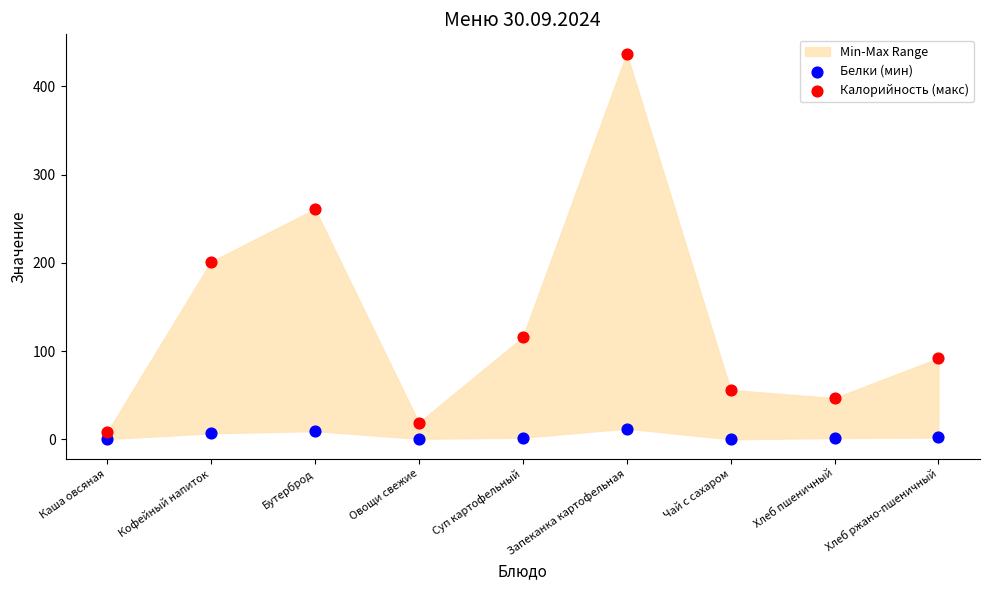

Which series contains the highest Y value?

Калорийность (макс)